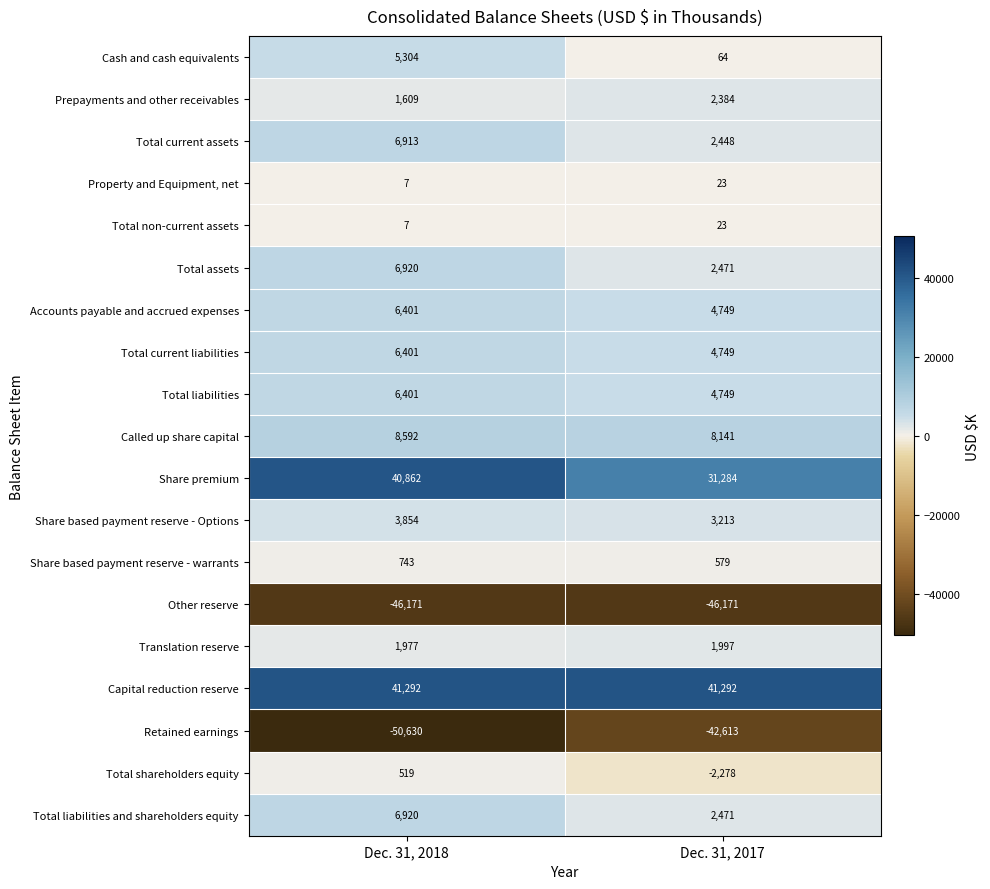

Which series changed the most between Dec. 31, 2018 and Dec. 31, 2017?

Share premium